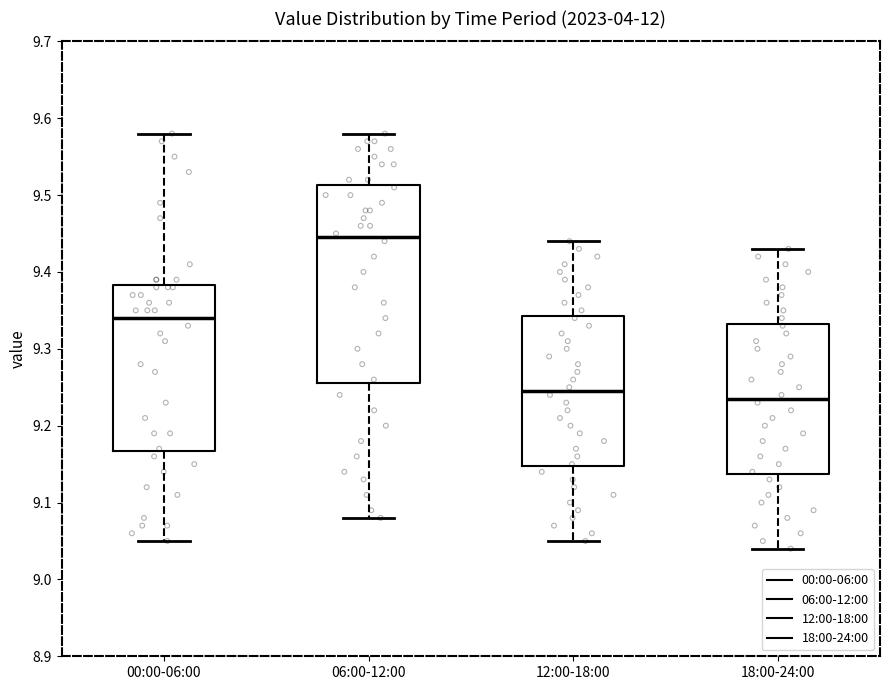

Reading left to right, read every box against the y-axis: the position of its median line, the range the box covers, and the ends of its whiskers. The values are not printed on the chart, so give them approximately, as read against the axis.

00:00-06:00: median 9.34, box 9.17 to 9.38, whiskers 9.05 to 9.58
06:00-12:00: median 9.45, box 9.26 to 9.51, whiskers 9.08 to 9.58
12:00-18:00: median 9.25, box 9.15 to 9.34, whiskers 9.05 to 9.44
18:00-24:00: median 9.24, box 9.14 to 9.33, whiskers 9.04 to 9.43